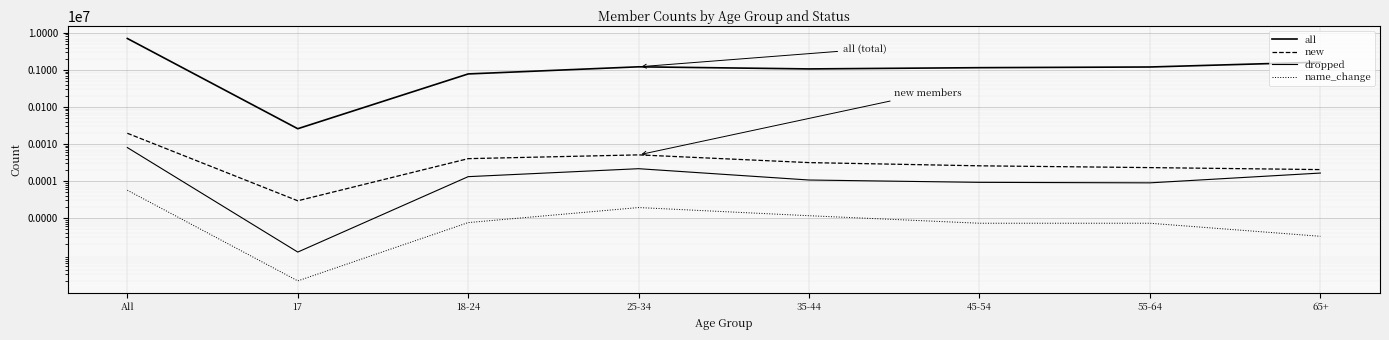

What is the smallest value displayed?

2